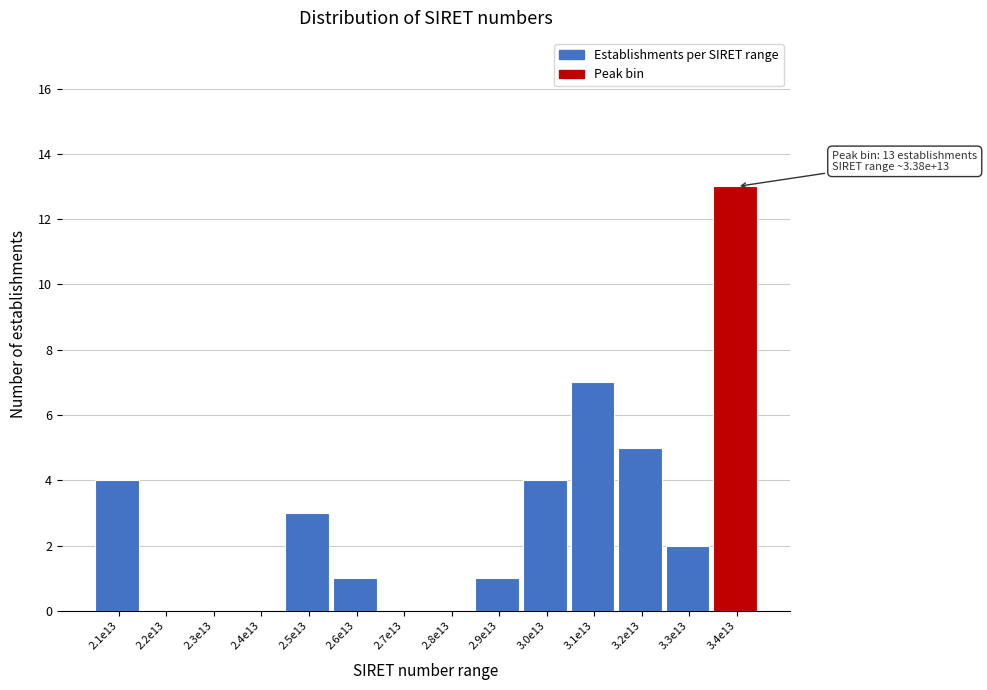

Reading left to right, what are all the values shown in this chart?

2.1e13=4	2.2e13=0	2.3e13=0	2.4e13=0	2.5e13=3	2.6e13=1	2.7e13=0	2.8e13=0	2.9e13=1	3.0e13=4	3.1e13=7	3.2e13=5	3.3e13=2	3.4e13=13